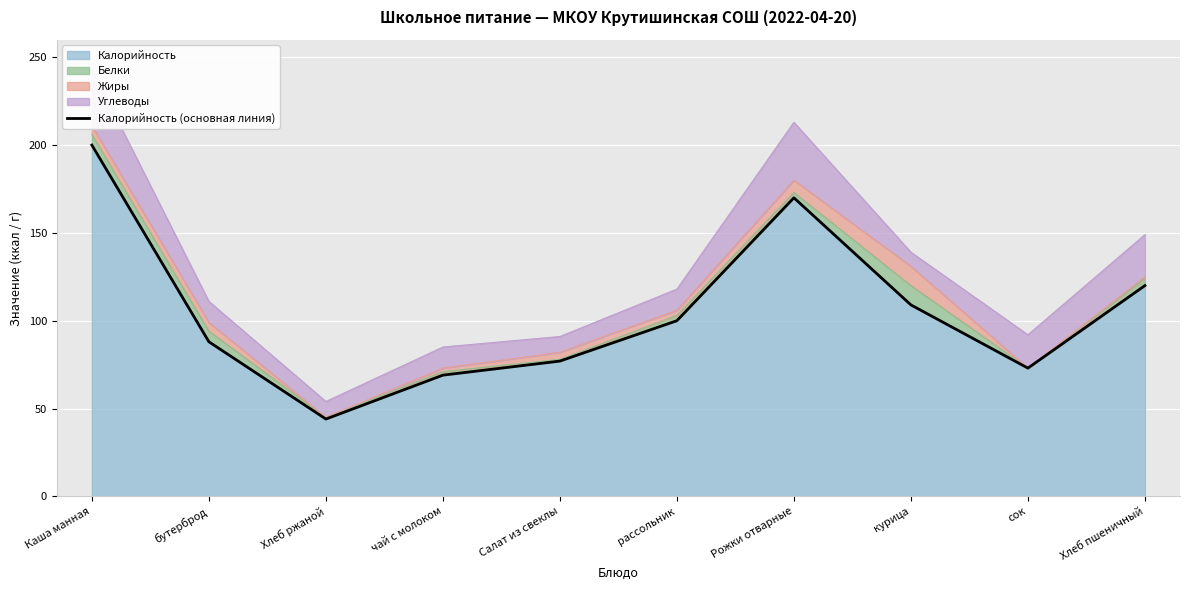

What is the difference between the values at Салат из свеклы and Каша манная?

123